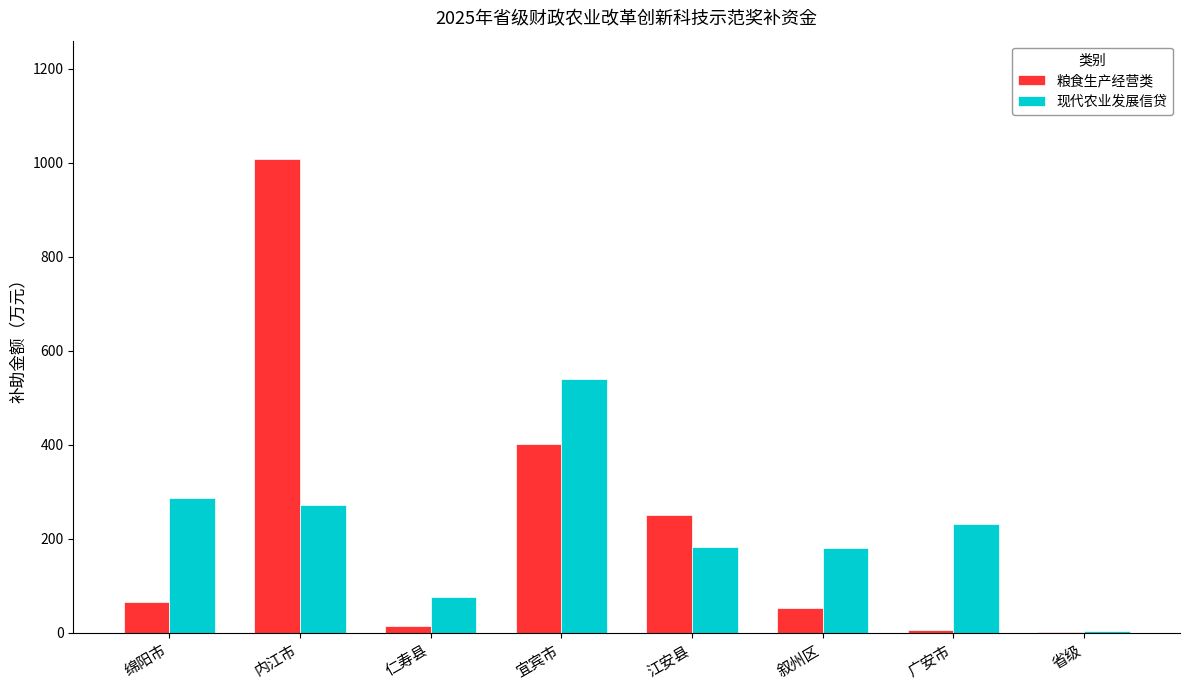

Between 内江市 and 江安县, which series saw the biggest shift?

粮食生产经营类